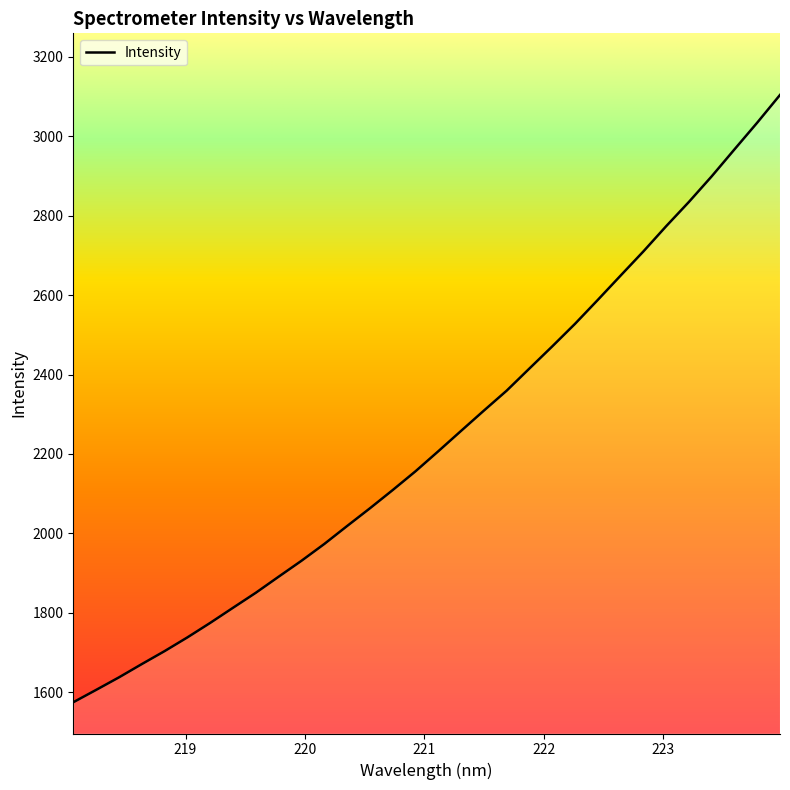

What is the difference between the maximum and minimum values?

1530.0